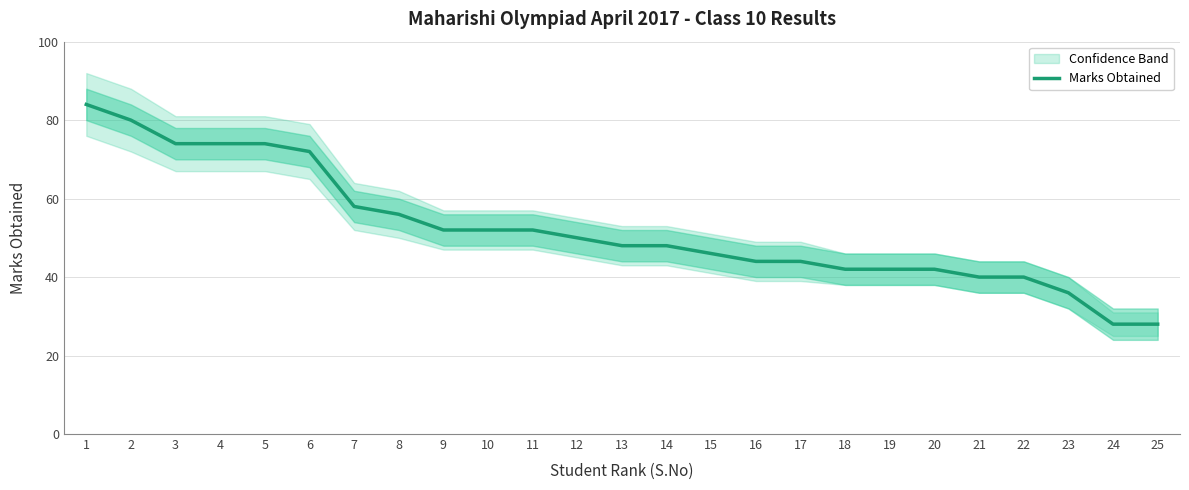

Rank the categories by value from lowest to highest.

24, 25, 23, 21, 22, 18, 19, 20, 16, 17, 15, 13, 14, 12, 9, 10, 11, 8, 7, 6, 3, 4, 5, 2, 1